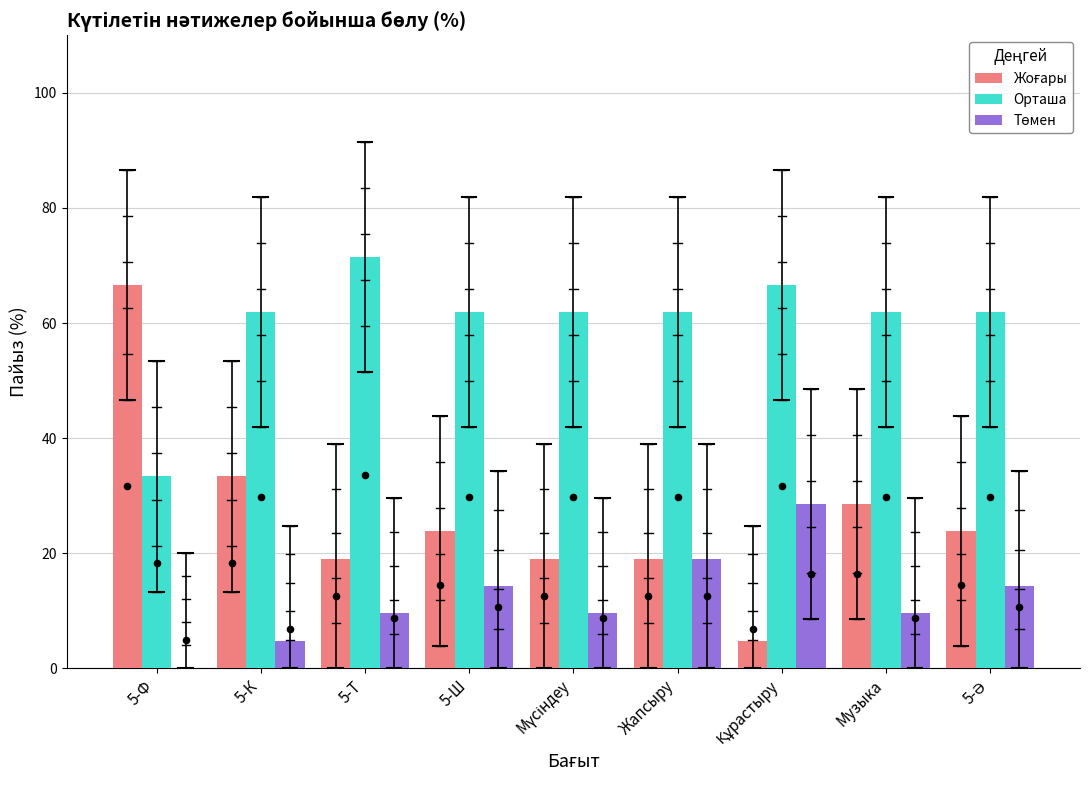

What is the total value across all series at Құрастыру?

100.0